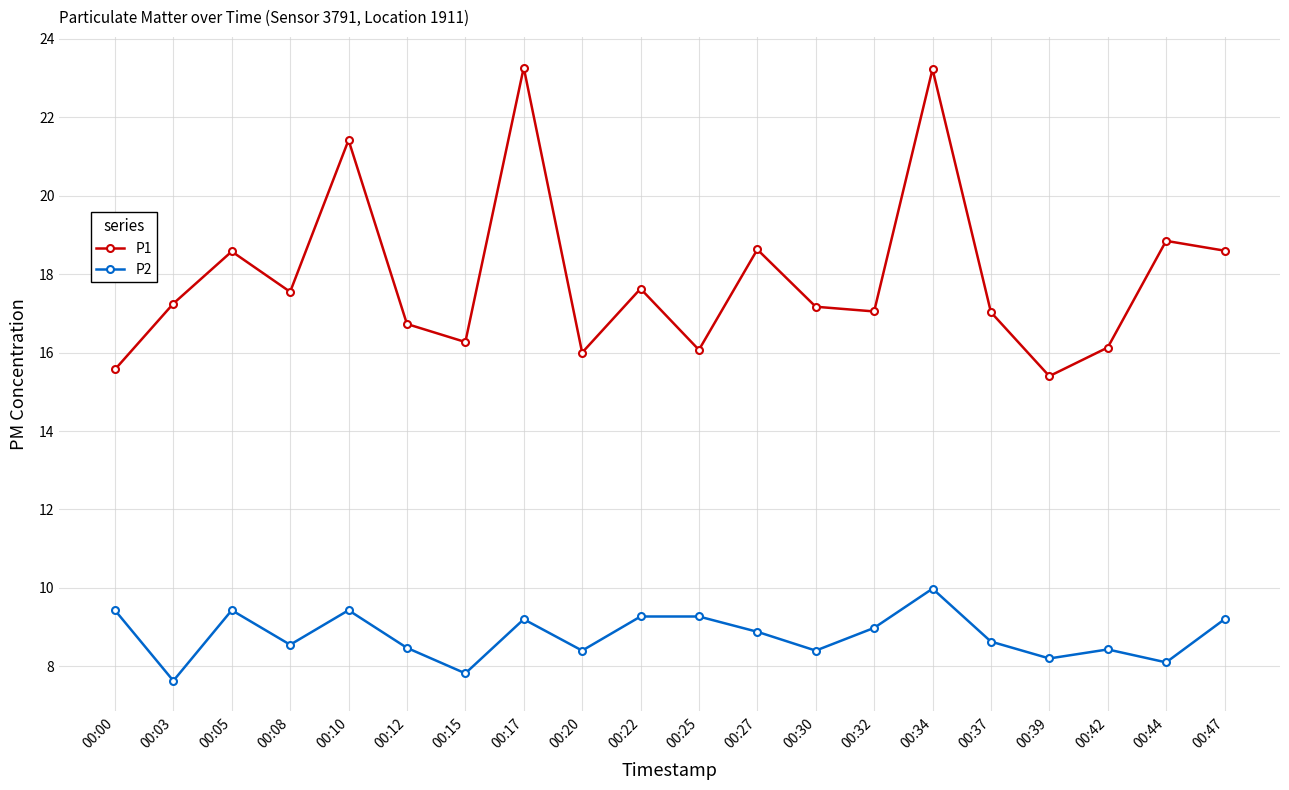

What is the minimum value for P2?

7.6